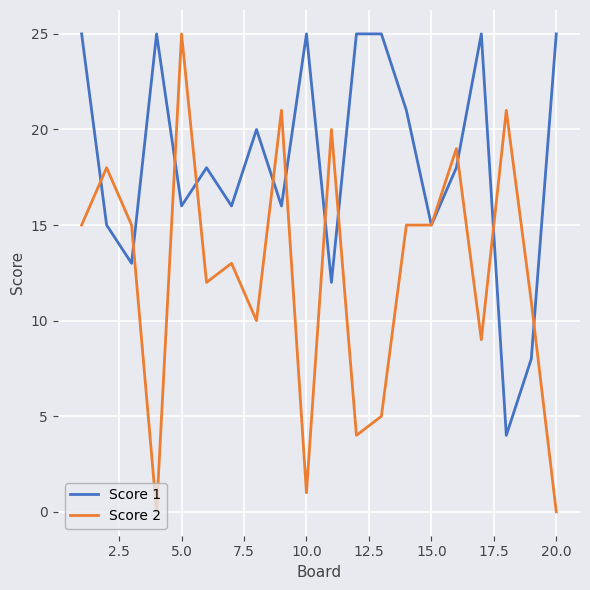

List the series in order of their overall mean, lowest first.

Score 2, Score 1